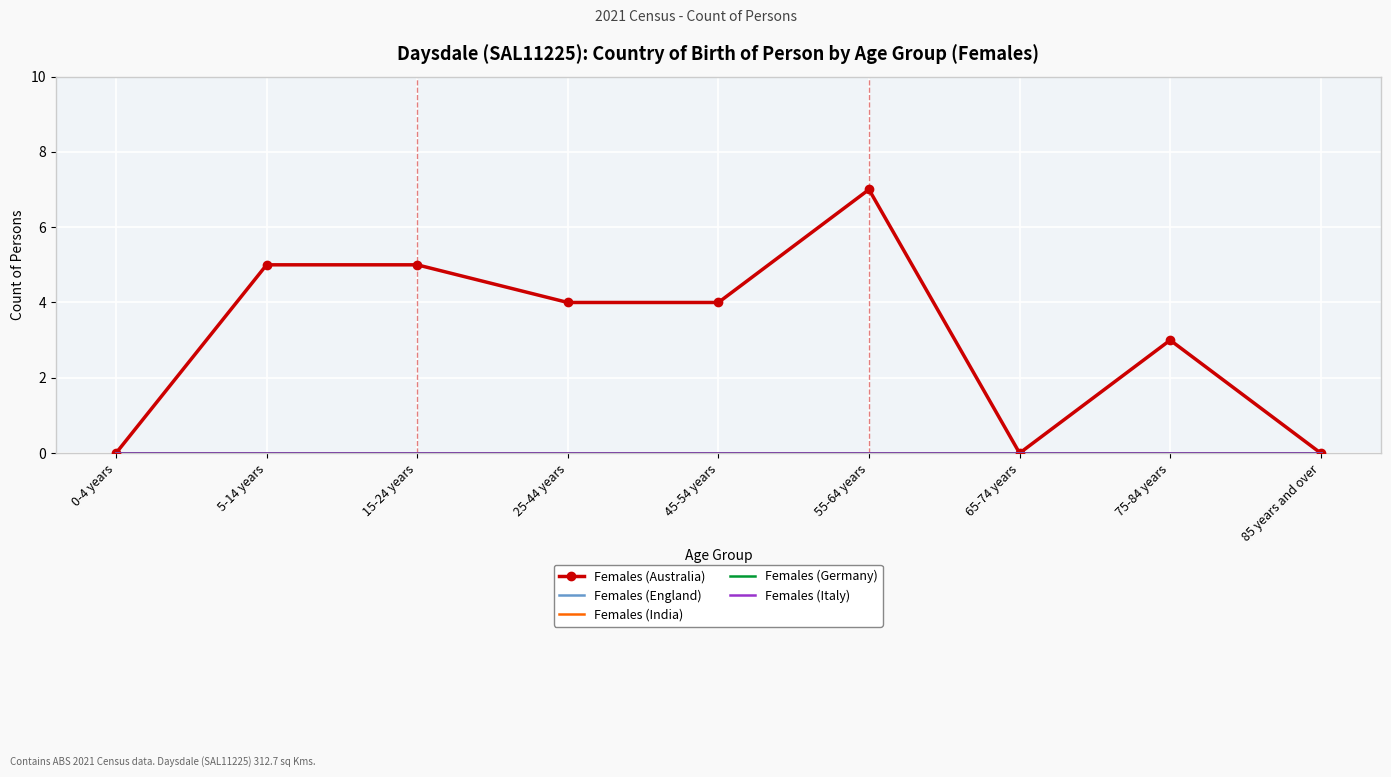

True or false: Females (India) and Females (Australia) cross at least once.

False